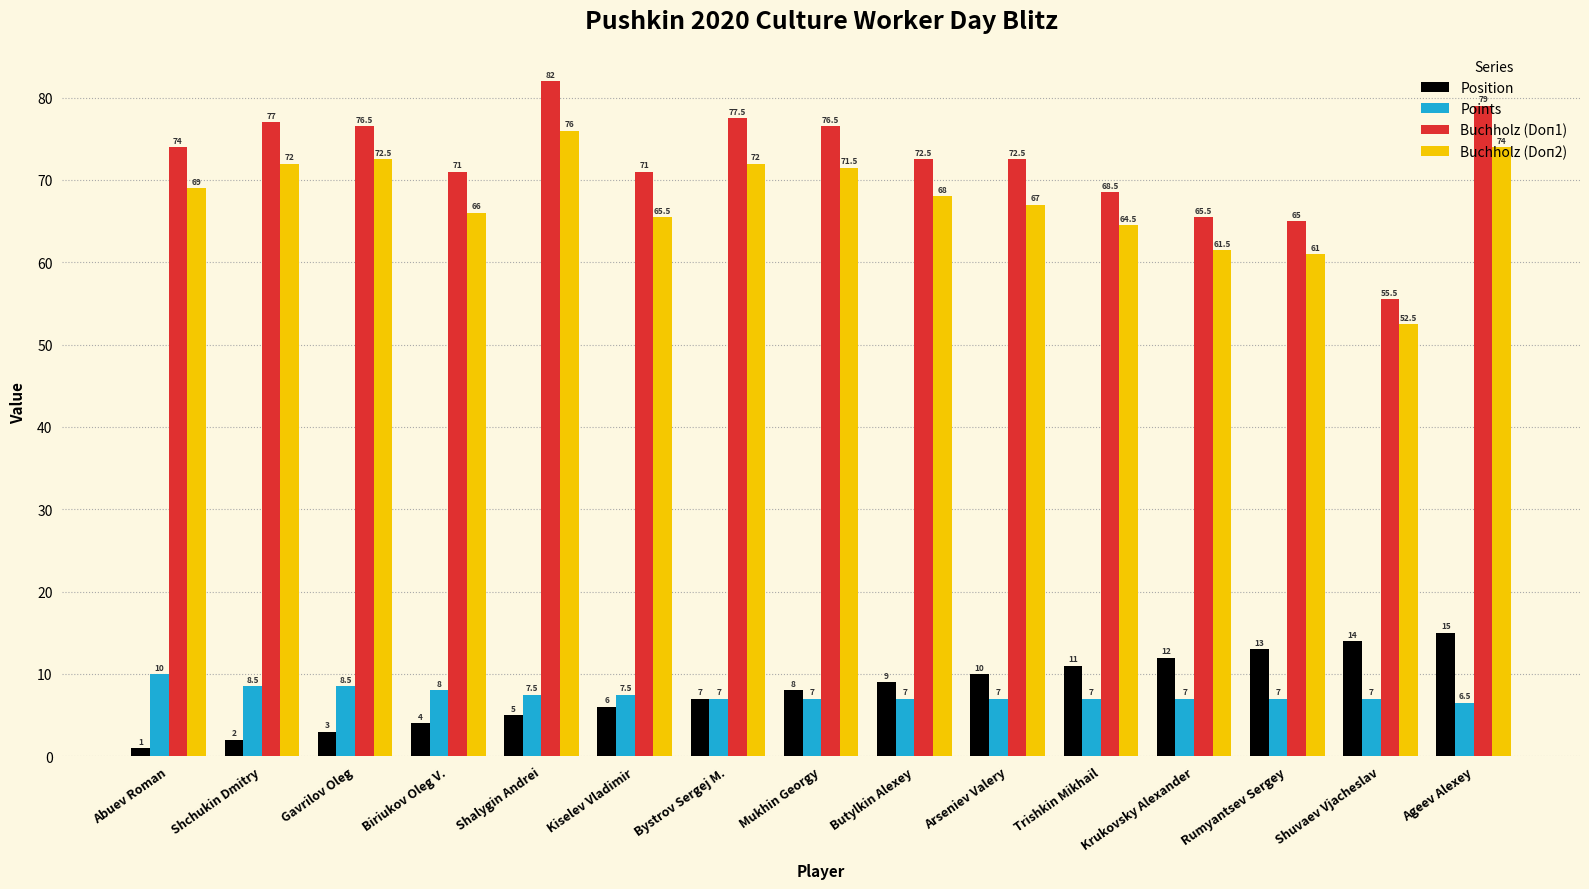

At which category does the chart reach its peak across all series?

Shalygin Andrei